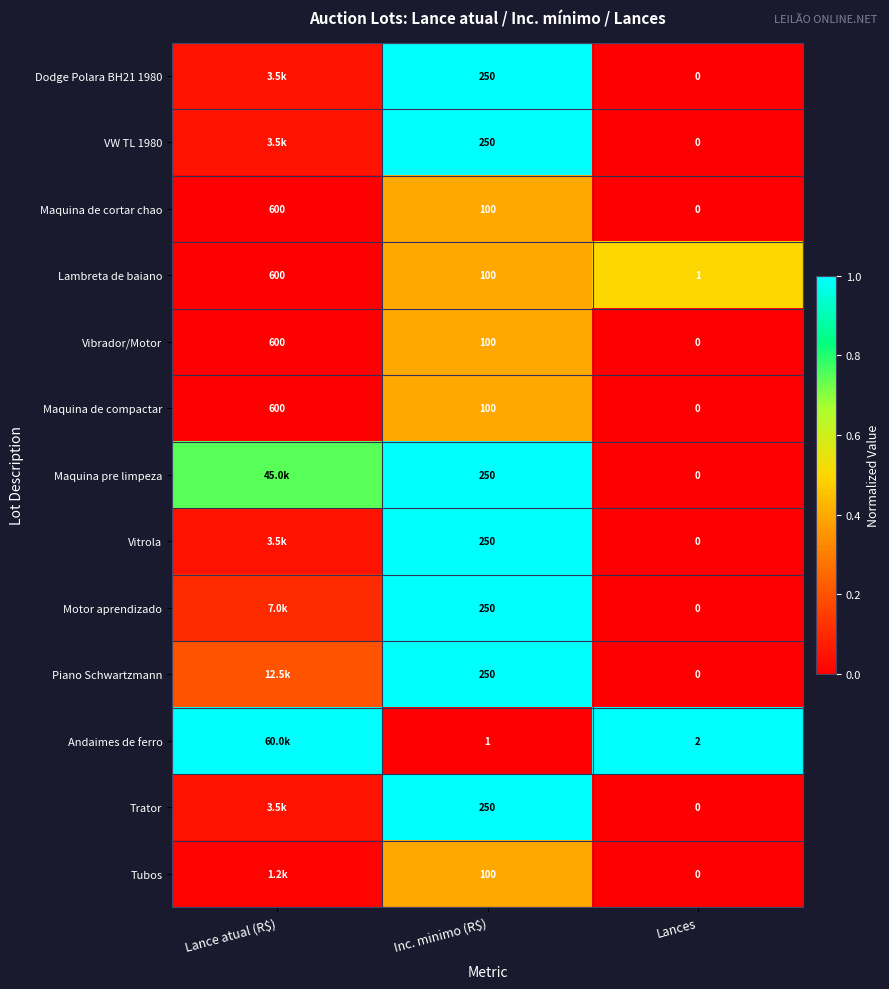

Is the value of Tubos at Lances greater than the value of Vitrola at Inc. minimo (R$)?

No